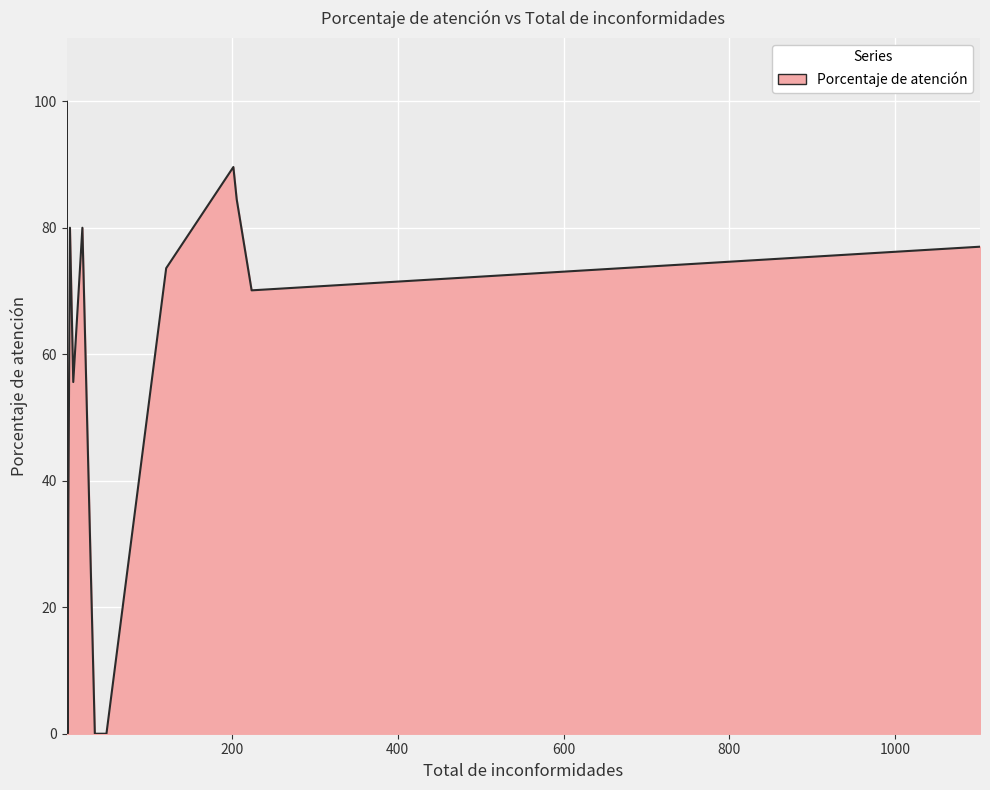

How many categories are shown in the chart?

19